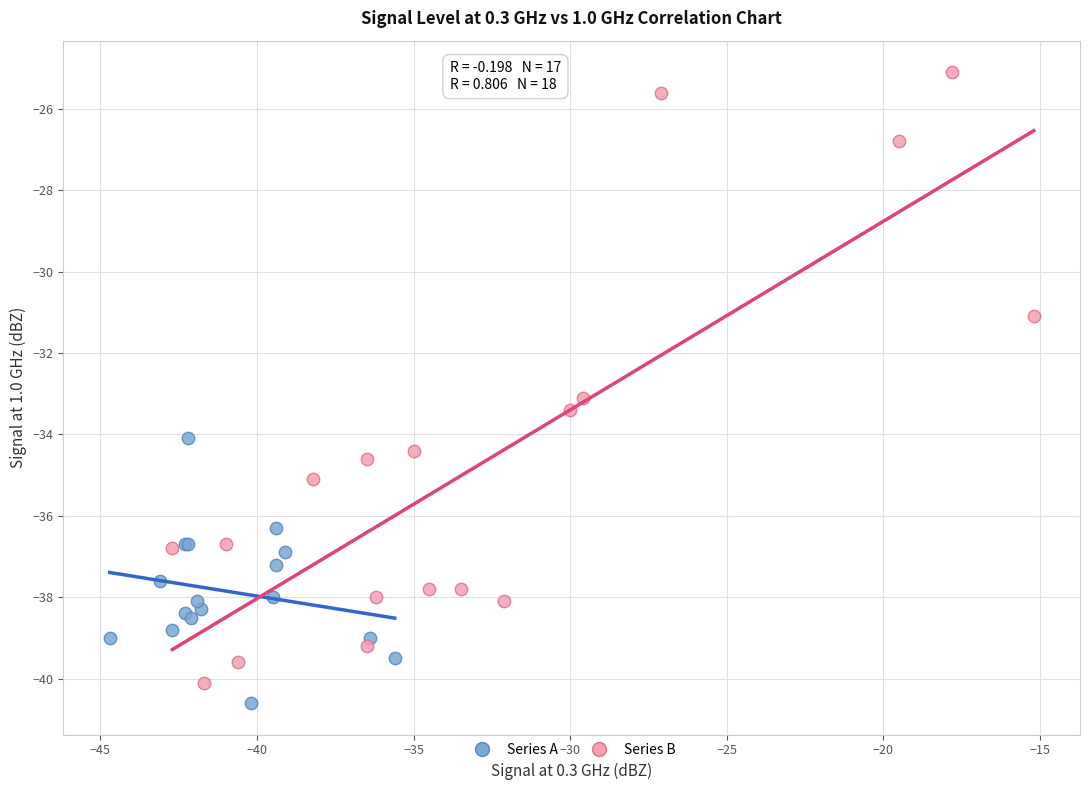

Which series reaches the maximum Y coordinate?

Series B